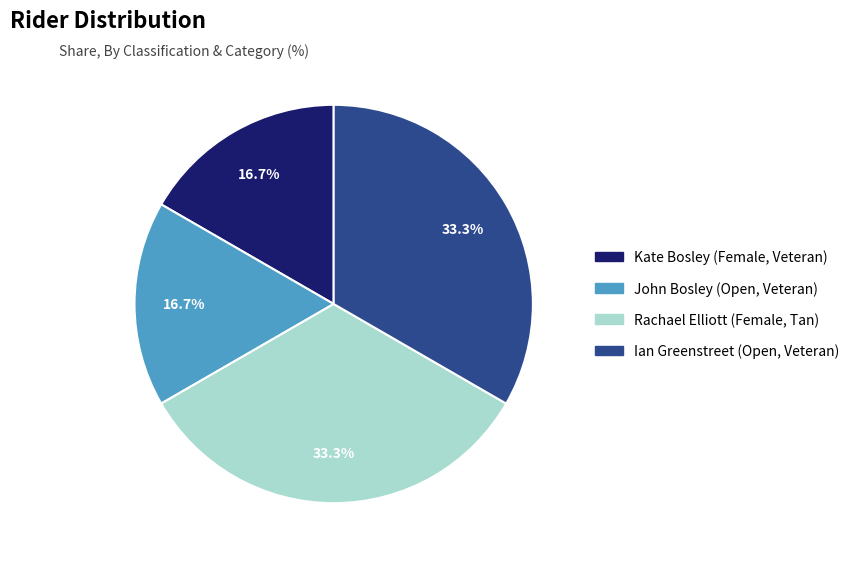

Is there a majority slice in this chart?

No